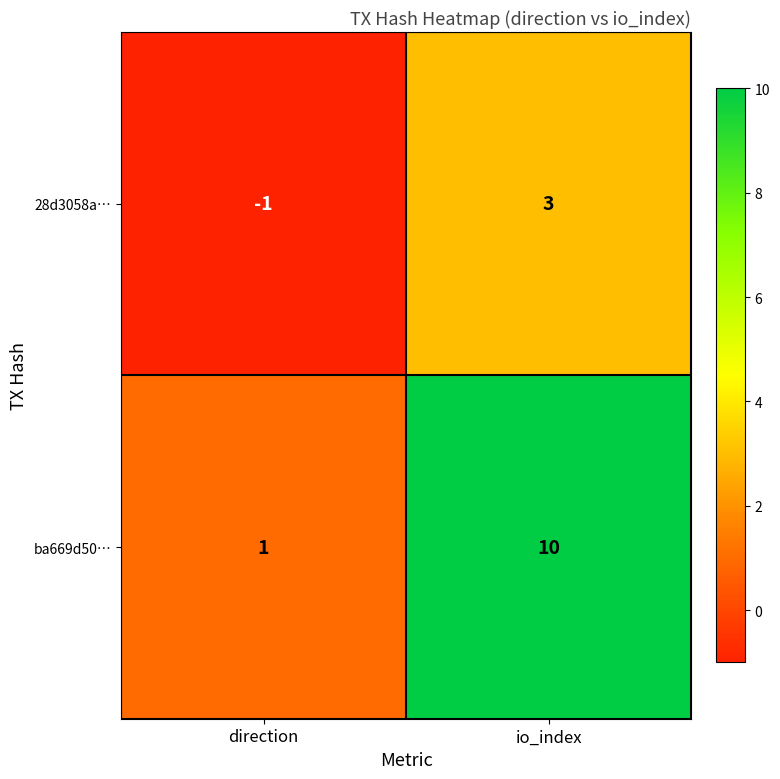

The value of 28d3058a… at io_index is 3. True or false?

True